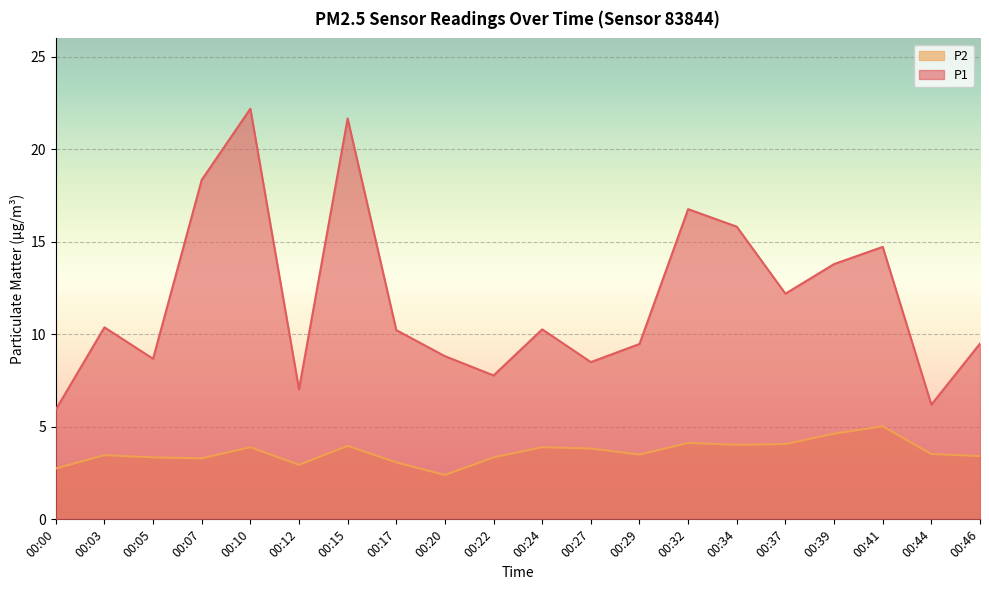

What is the difference between the second highest and minimum values in the P2 series?

2.2